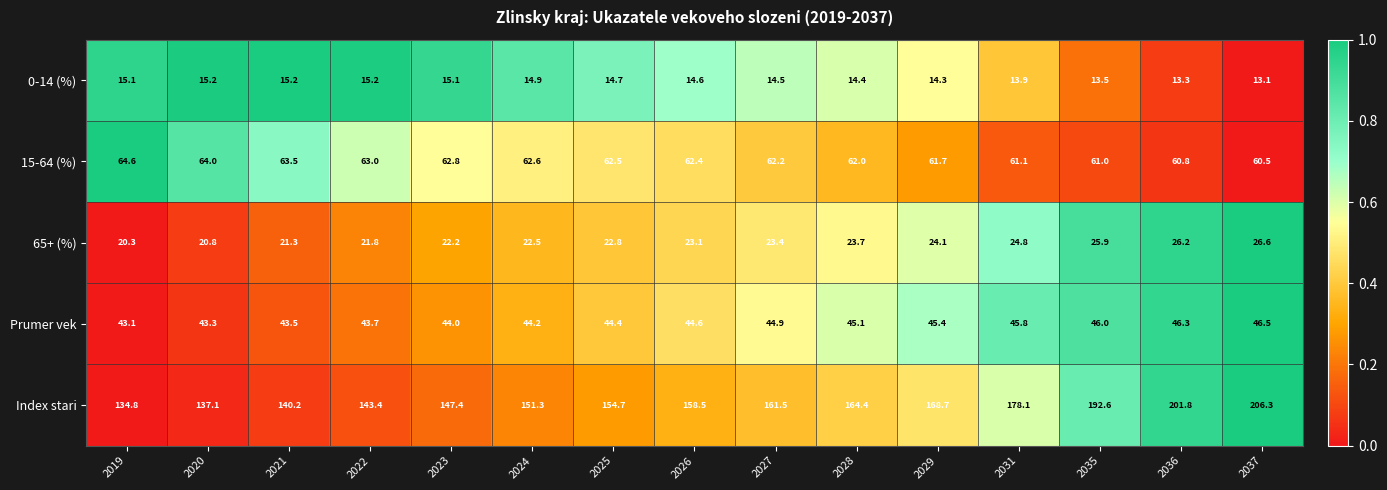

Between 2026 and 2036, which series saw the biggest shift?

Index stari